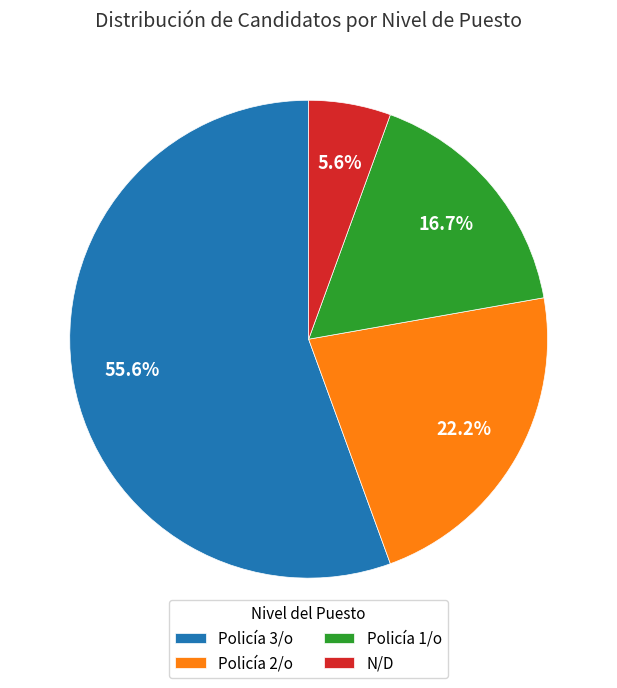

To the nearest percent, what portion does Policía 1/o represent?

17%